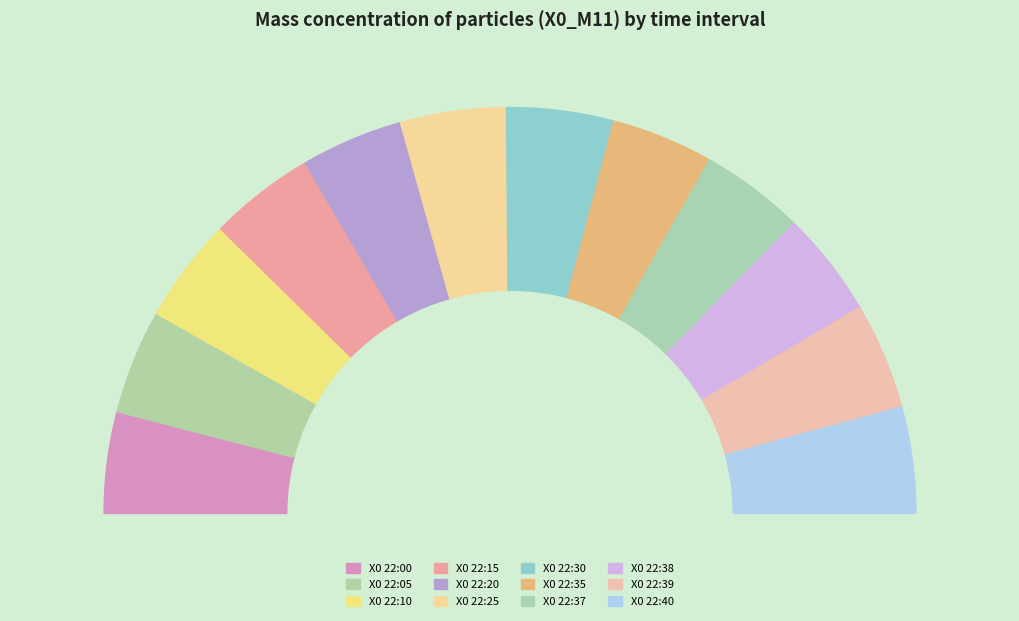

What percentage is the 22:10 slice, to the nearest percent?

8%